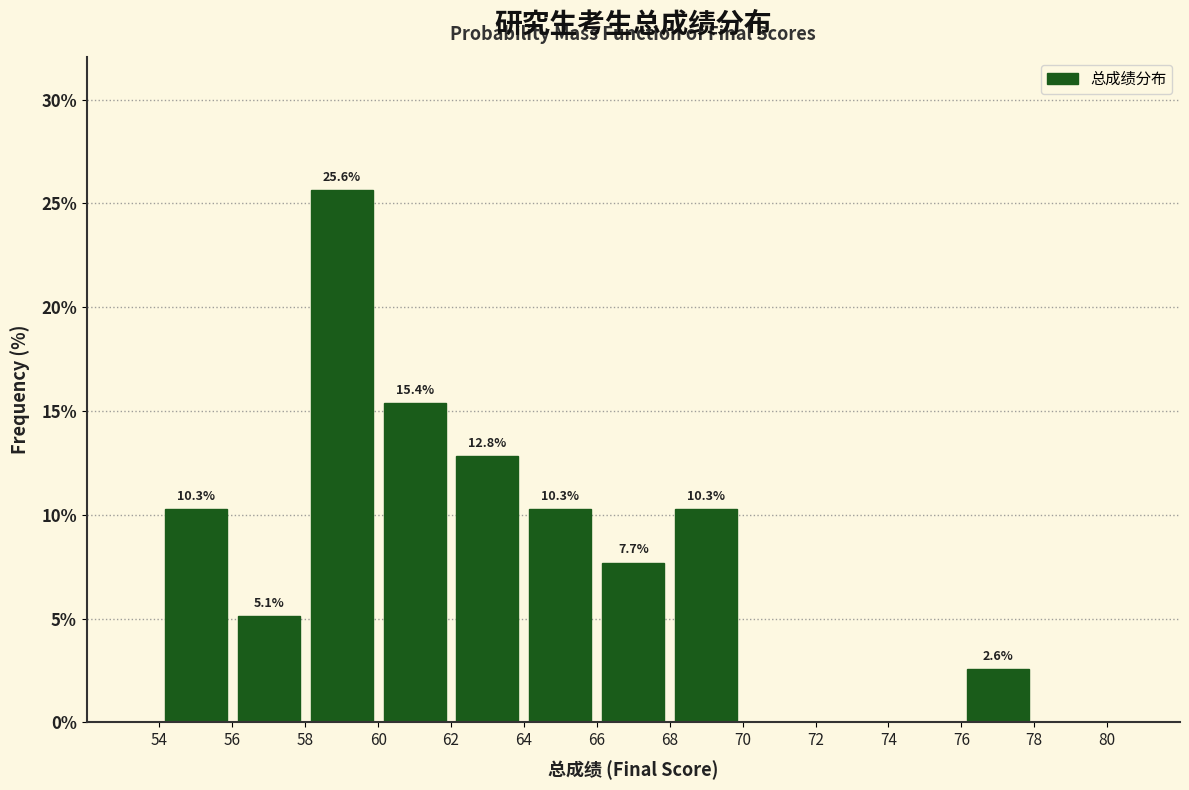

Which range on the x-axis has the tallest bar?

58 to 60